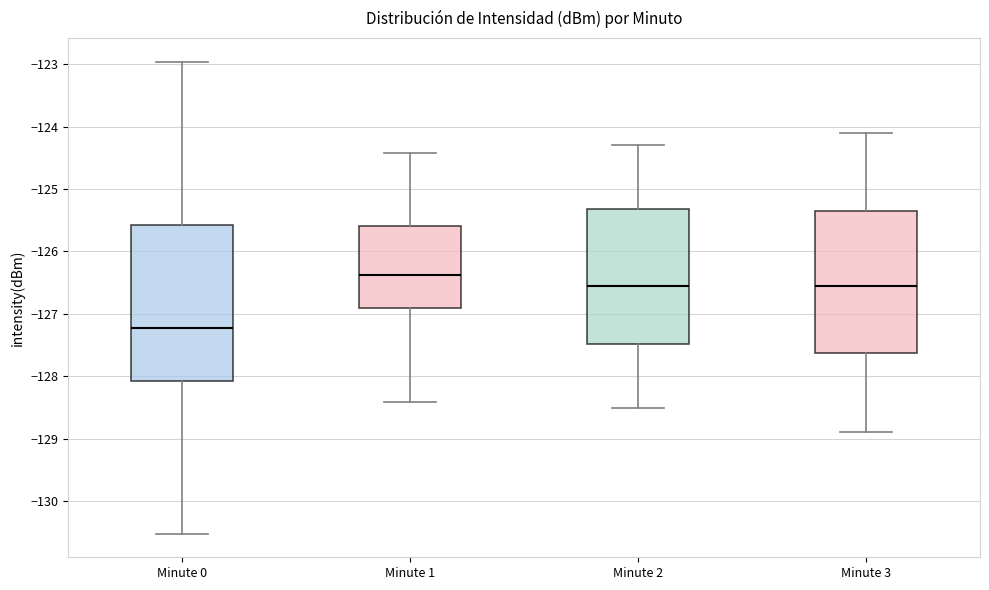

Reading left to right, read every box against the y-axis: the position of its median line, the range the box covers, and the ends of its whiskers. The values are not printed on the chart, so give them approximately, as read against the axis.

Minute 0: median -127.2, box -128.1 to -125.6, whiskers -130.5 to -123.0
Minute 1: median -126.4, box -126.9 to -125.6, whiskers -128.4 to -124.4
Minute 2: median -126.5, box -127.5 to -125.3, whiskers -128.5 to -124.3
Minute 3: median -126.5, box -127.6 to -125.3, whiskers -128.9 to -124.1